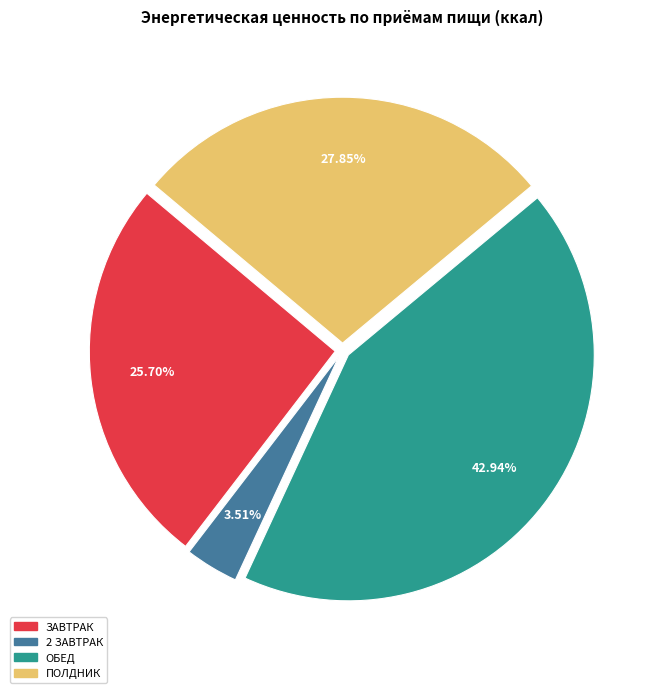

How many segments does this pie chart have?

4